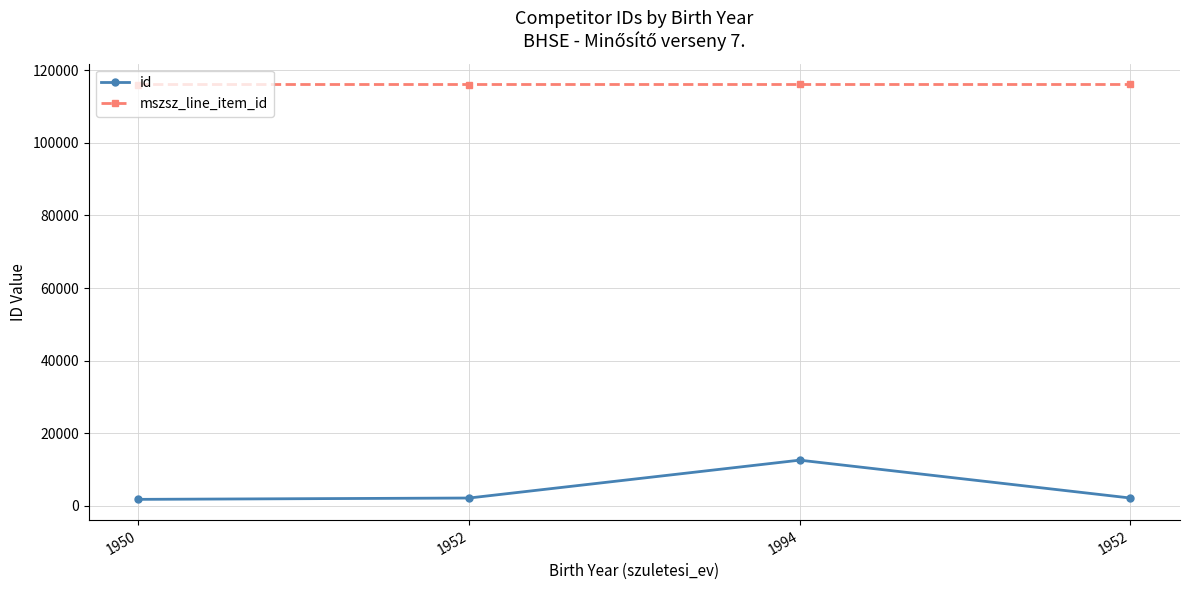

How many series are shown in this chart?

2